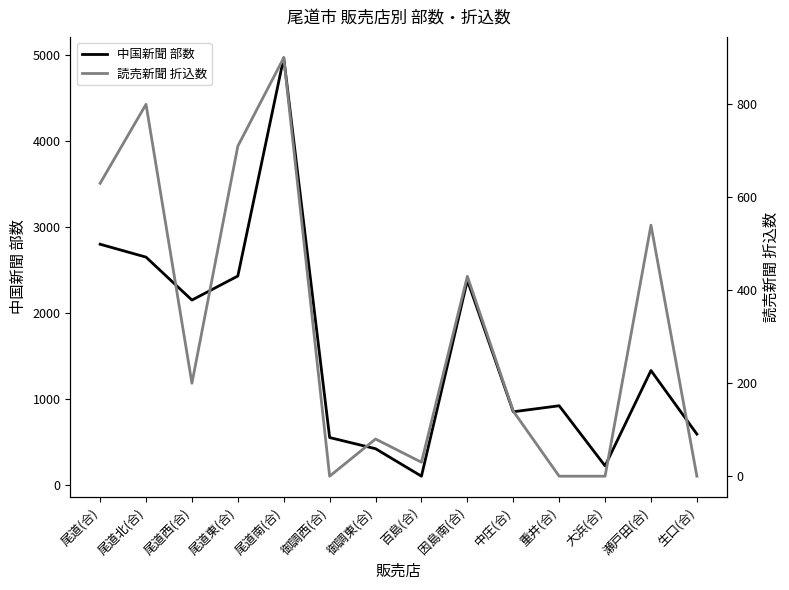

Reading right to left, list all the values displayed in this chart.

中国新聞 部数: 590	1330	220	920	850	2380	100	420	550	4970	2430	2150	2650	2800
読売新聞 折込数: 0	540	0	0	140	430	30	80	0	900	710	200	800	630